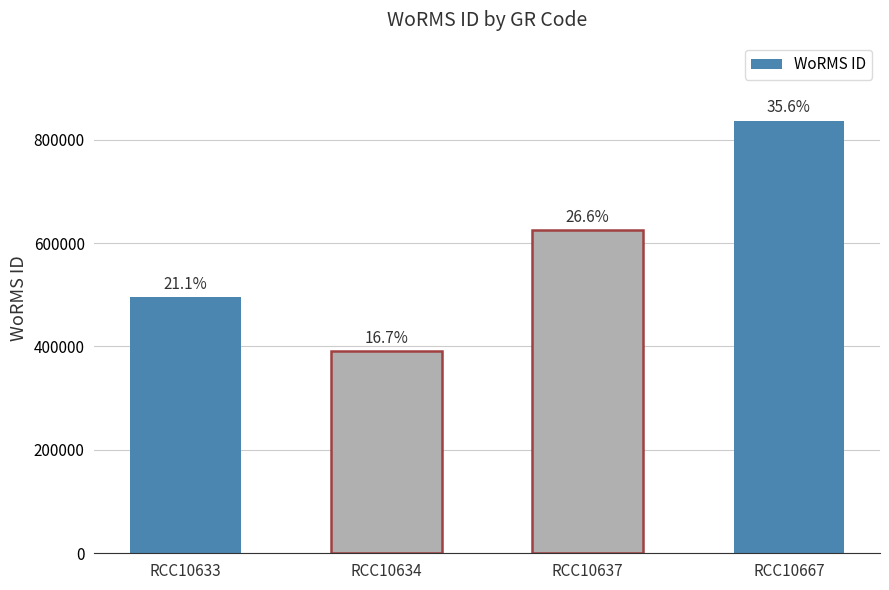

Which category has the lowest value across all series?

RCC10634